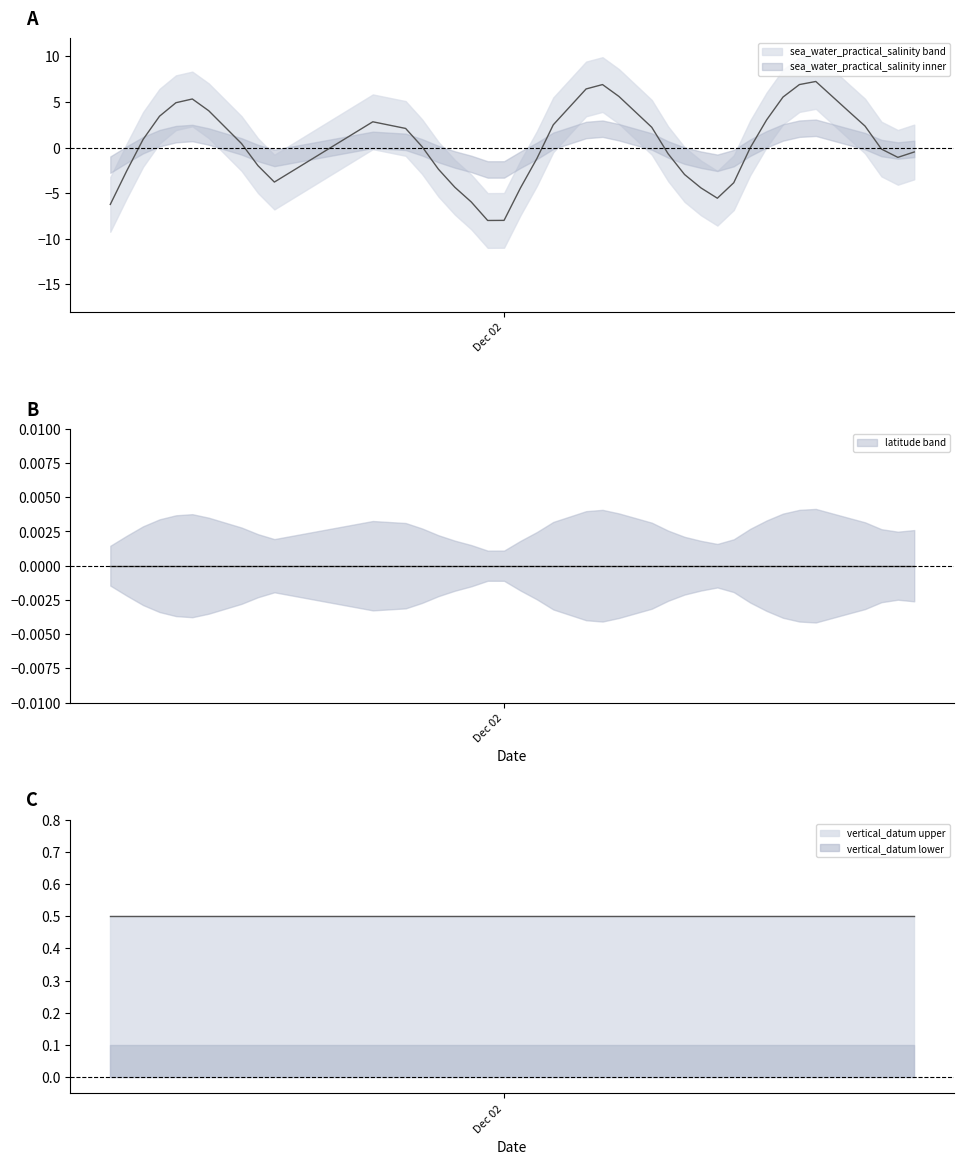

How many distinct data groups are displayed?

3